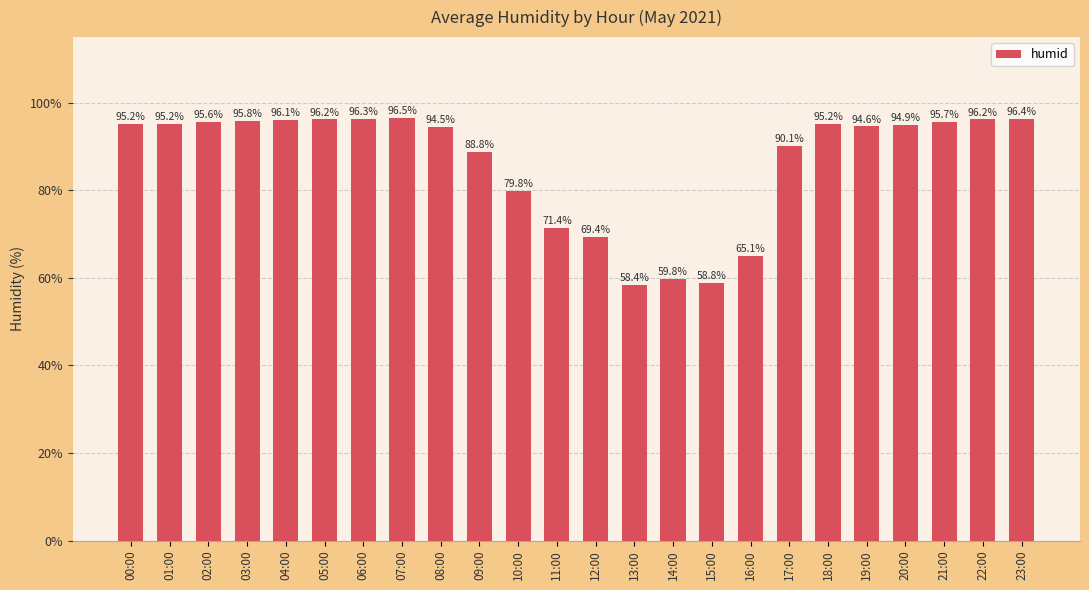

What is the label of the 24th bar from the left?

23:00